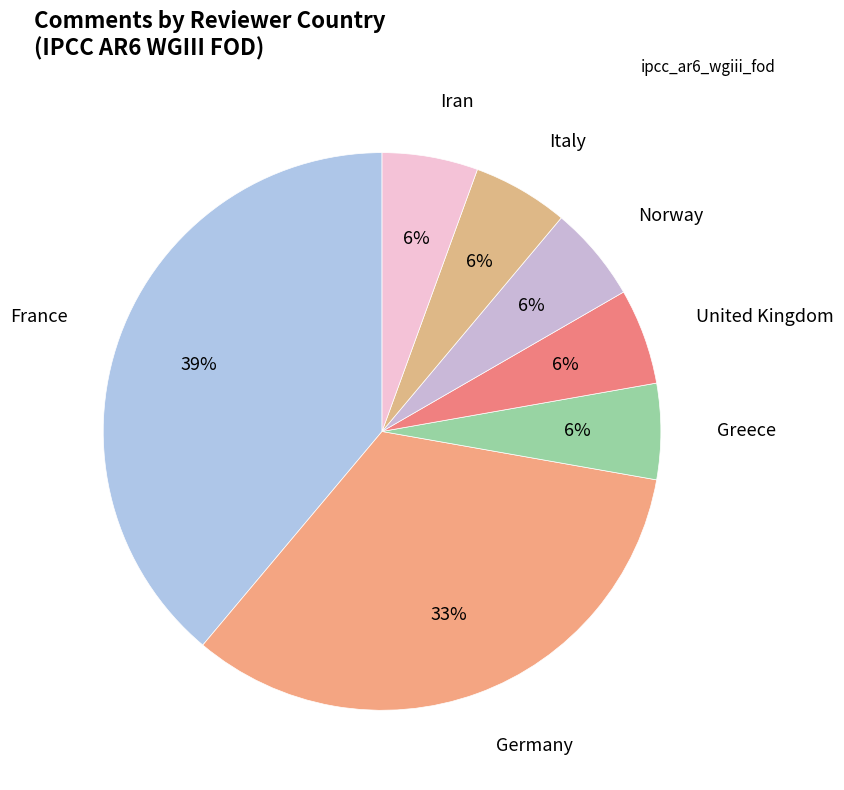

What is the largest slice in the pie chart?

France